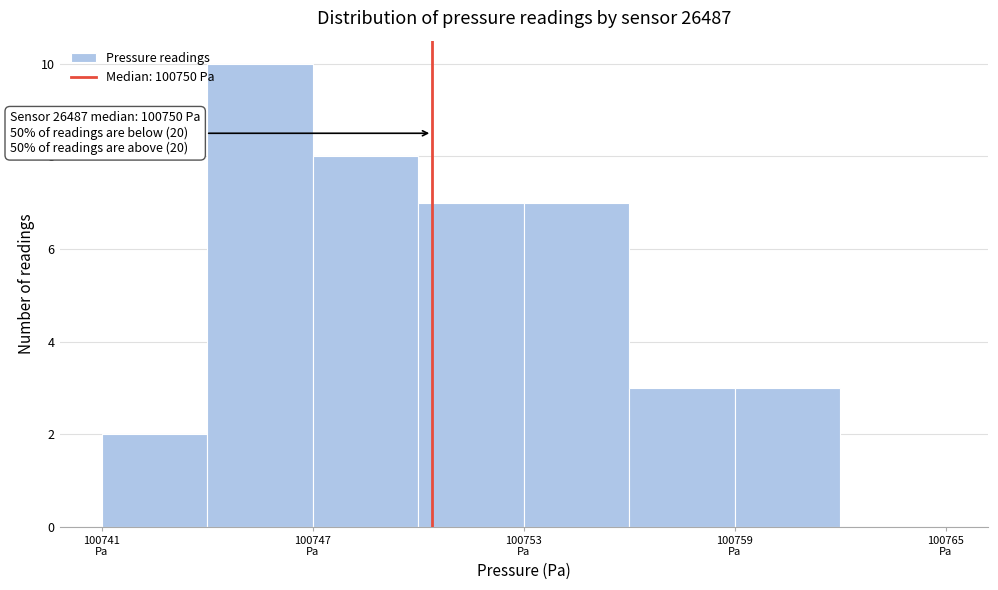

Around what value on the x-axis is the tallest bar? Give the approximate position of its centre, as read against the axis.

100746